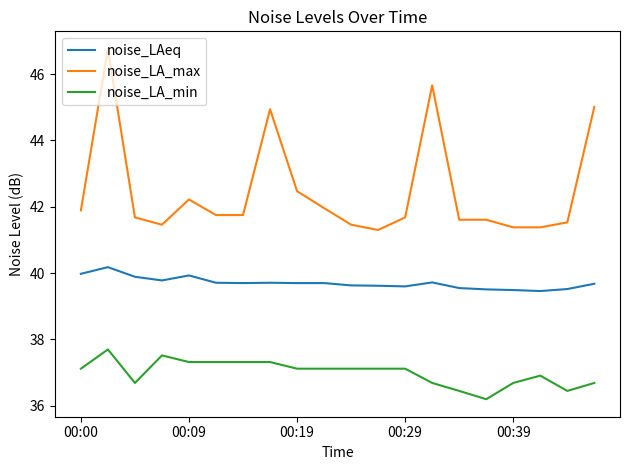

What is the maximum value shown in the chart?

46.8